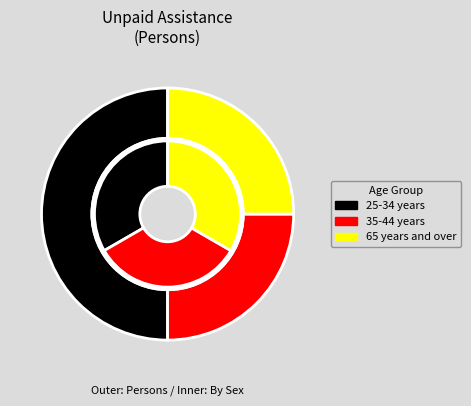

What is the majority slice?

25-34 years